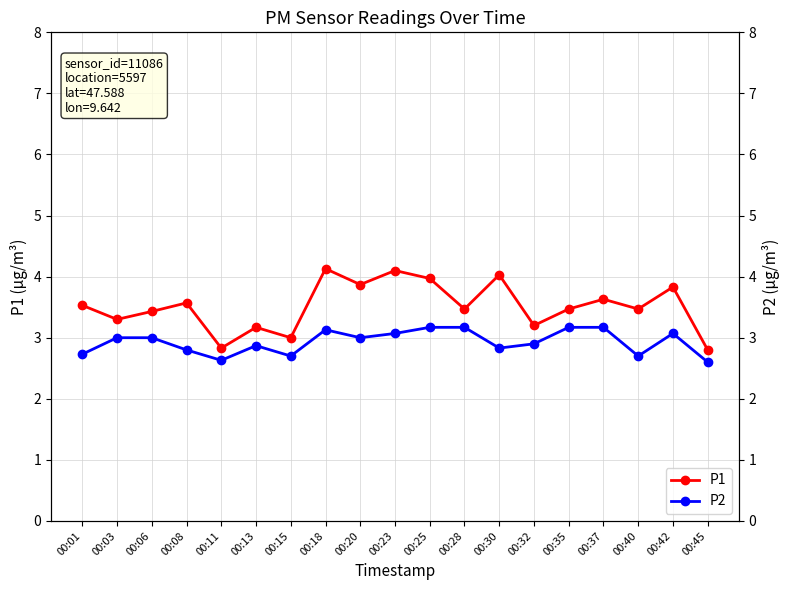

Between 00:37 and 00:18, which is larger?

00:18